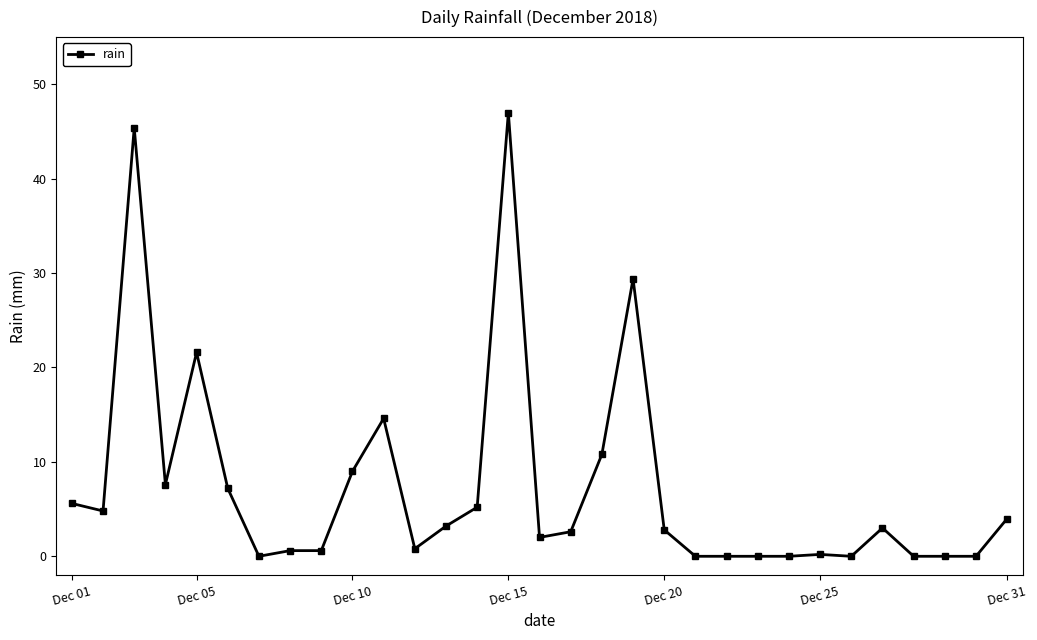

What is the greatest value displayed?

47.0